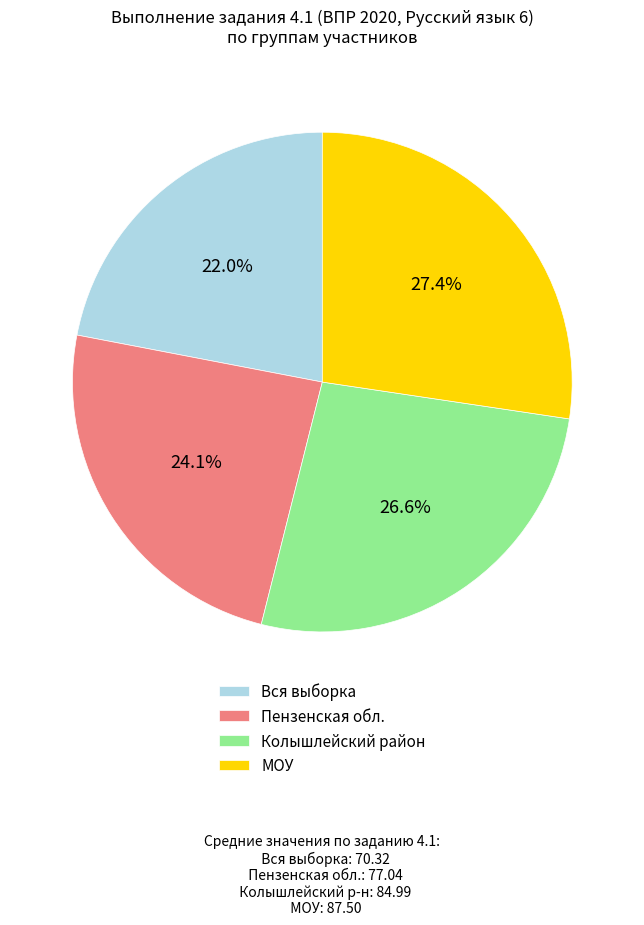

Do Вся выборка and Пензенская обл. together represent more than half of the pie?

No